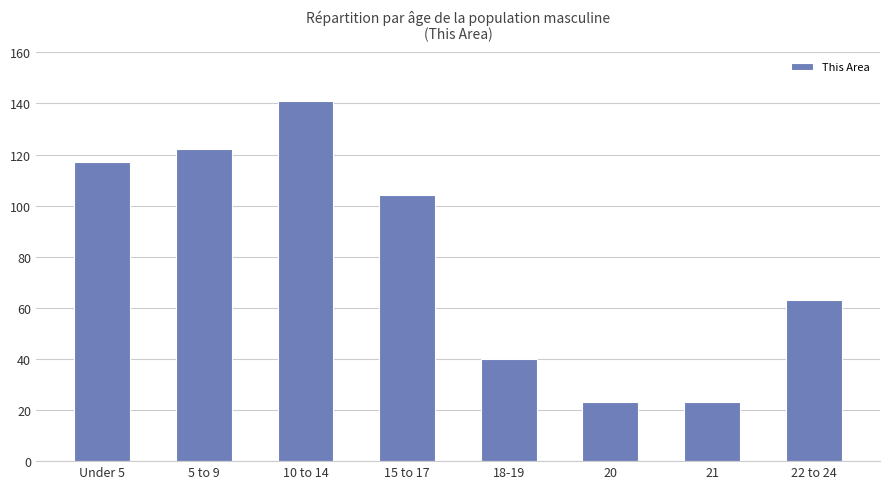

Between 20 and 5 to 9, which is larger?

5 to 9